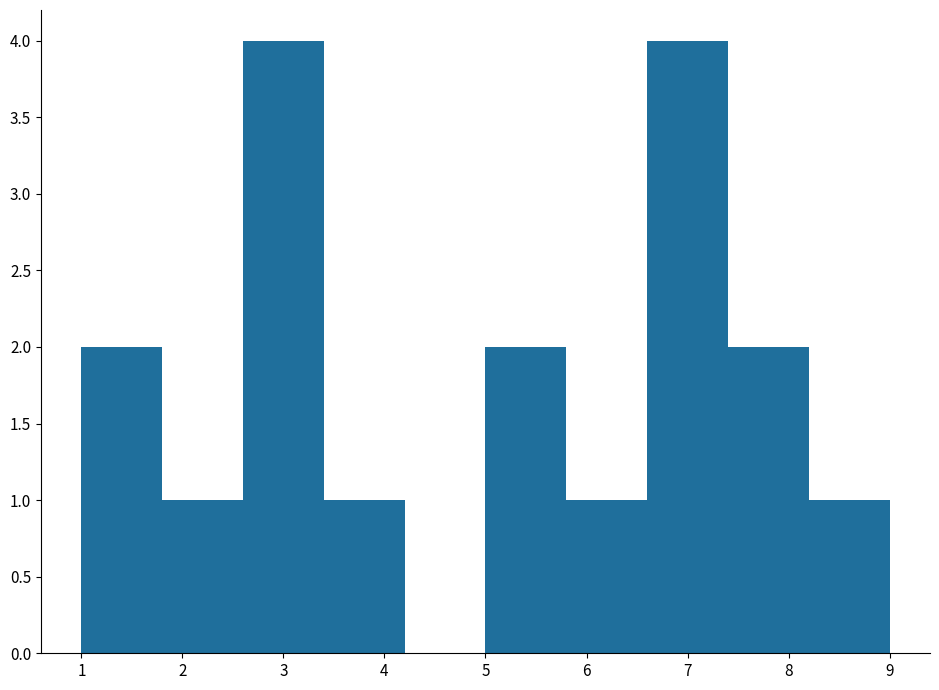

Reading left to right, transcribe this chart: for each bar, give the range it covers on the x-axis and its height. The values are not printed on the chart, so give them approximately, as read against the axis.

1.0 to 1.8: 2
1.8 to 2.6: 1
2.6 to 3.4: 4
3.4 to 4.2: 1
4.2 to 5.0: 0
5.0 to 5.8: 2
5.8 to 6.6: 1
6.6 to 7.4: 4
7.4 to 8.2: 2
8.2 to 9.0: 1